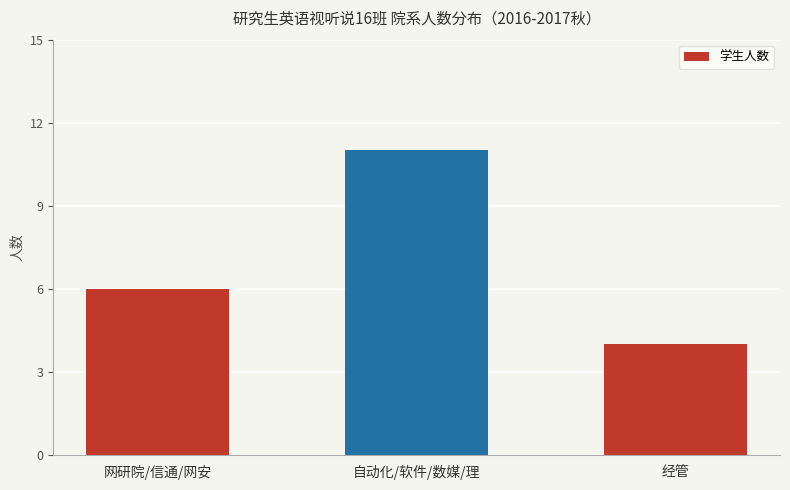

What is the label of the 3rd bar from the right?

网研院/信通/网安